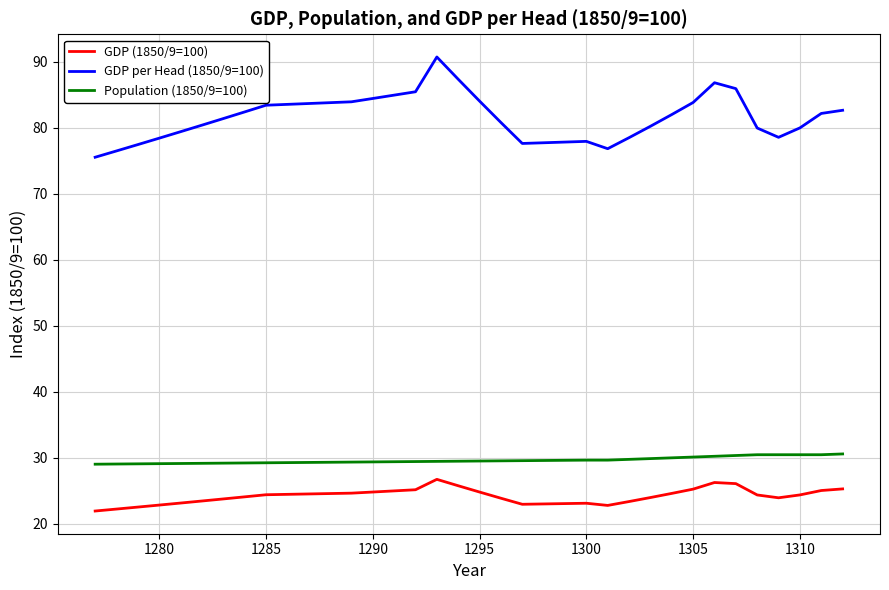

What is the greatest value displayed?

90.8